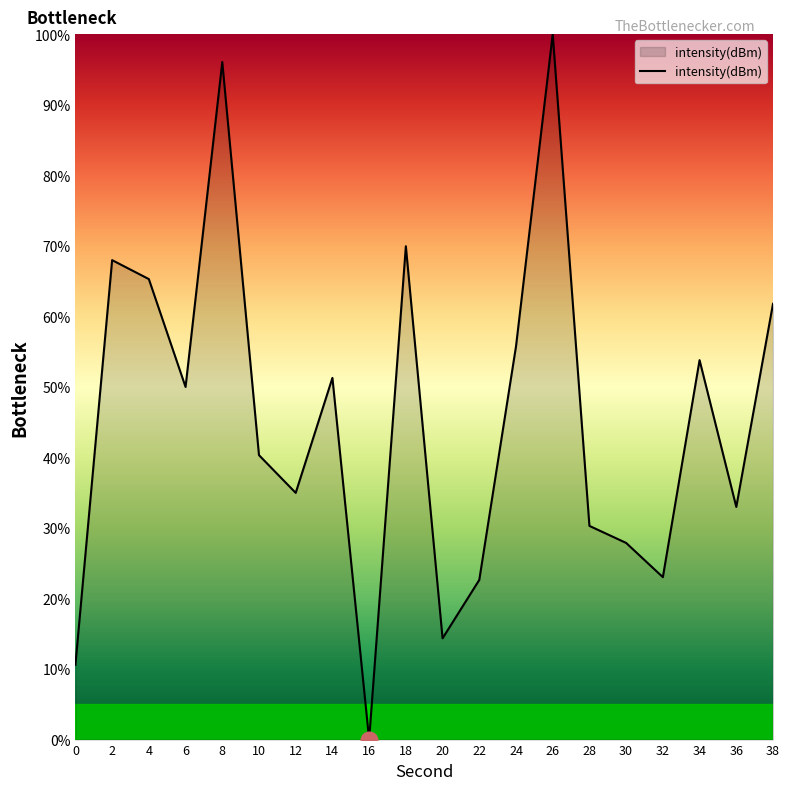

What is the sum of the values at 36 and 32?

56.0